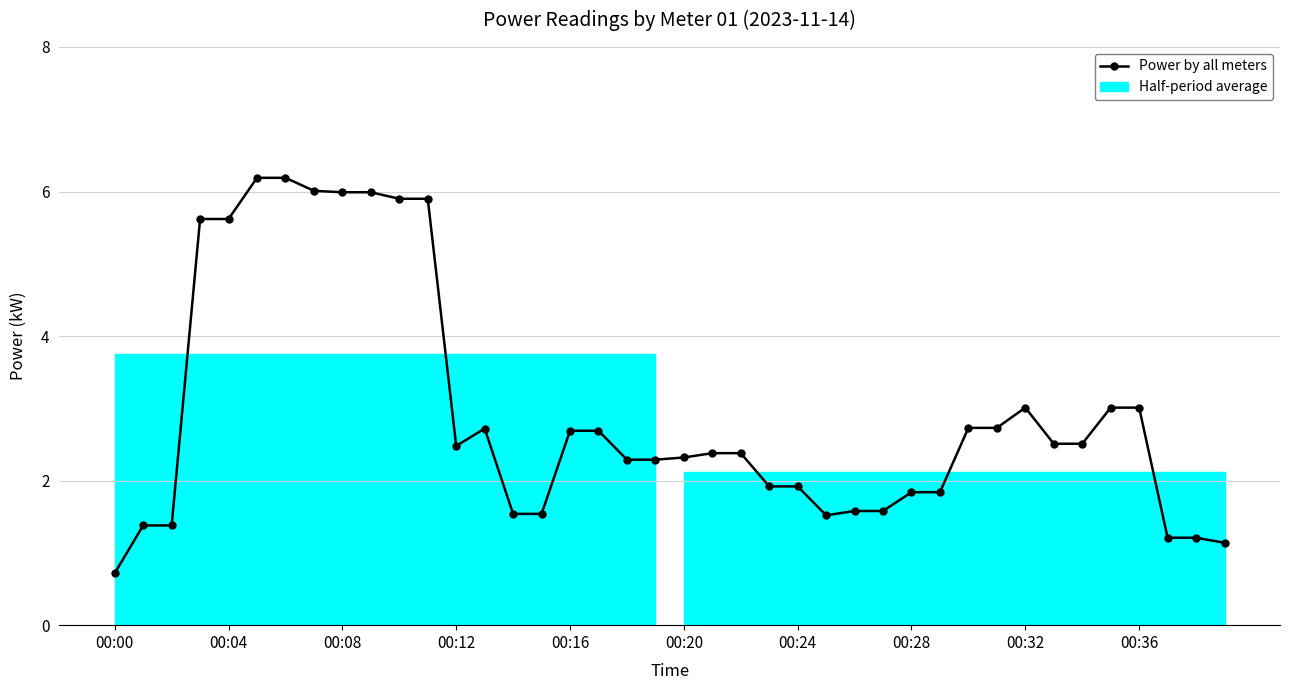

At which category does the data reach its first local valley?

00:12